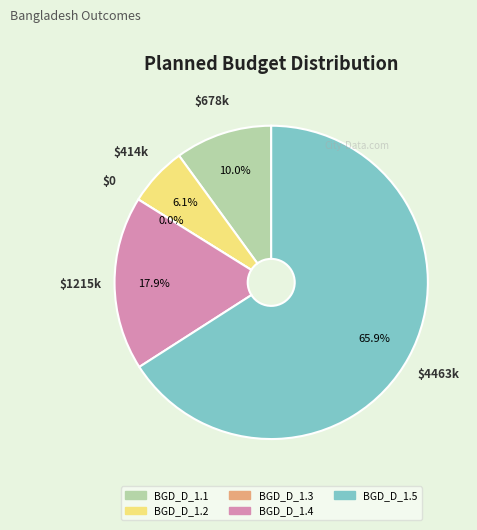

Do BGD_D_1.2 and BGD_D_1.4 together represent more than half of the pie?

No